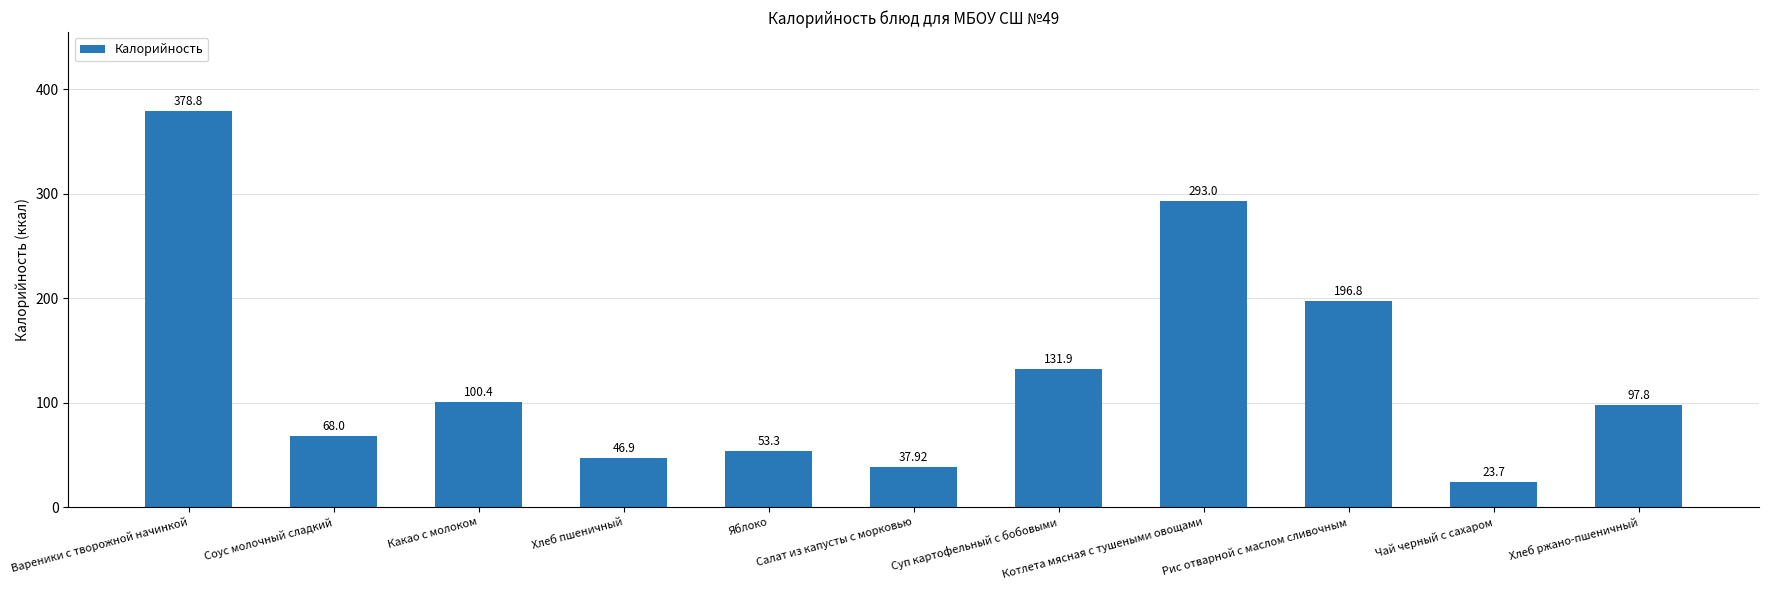

How many values exceed 97?

6